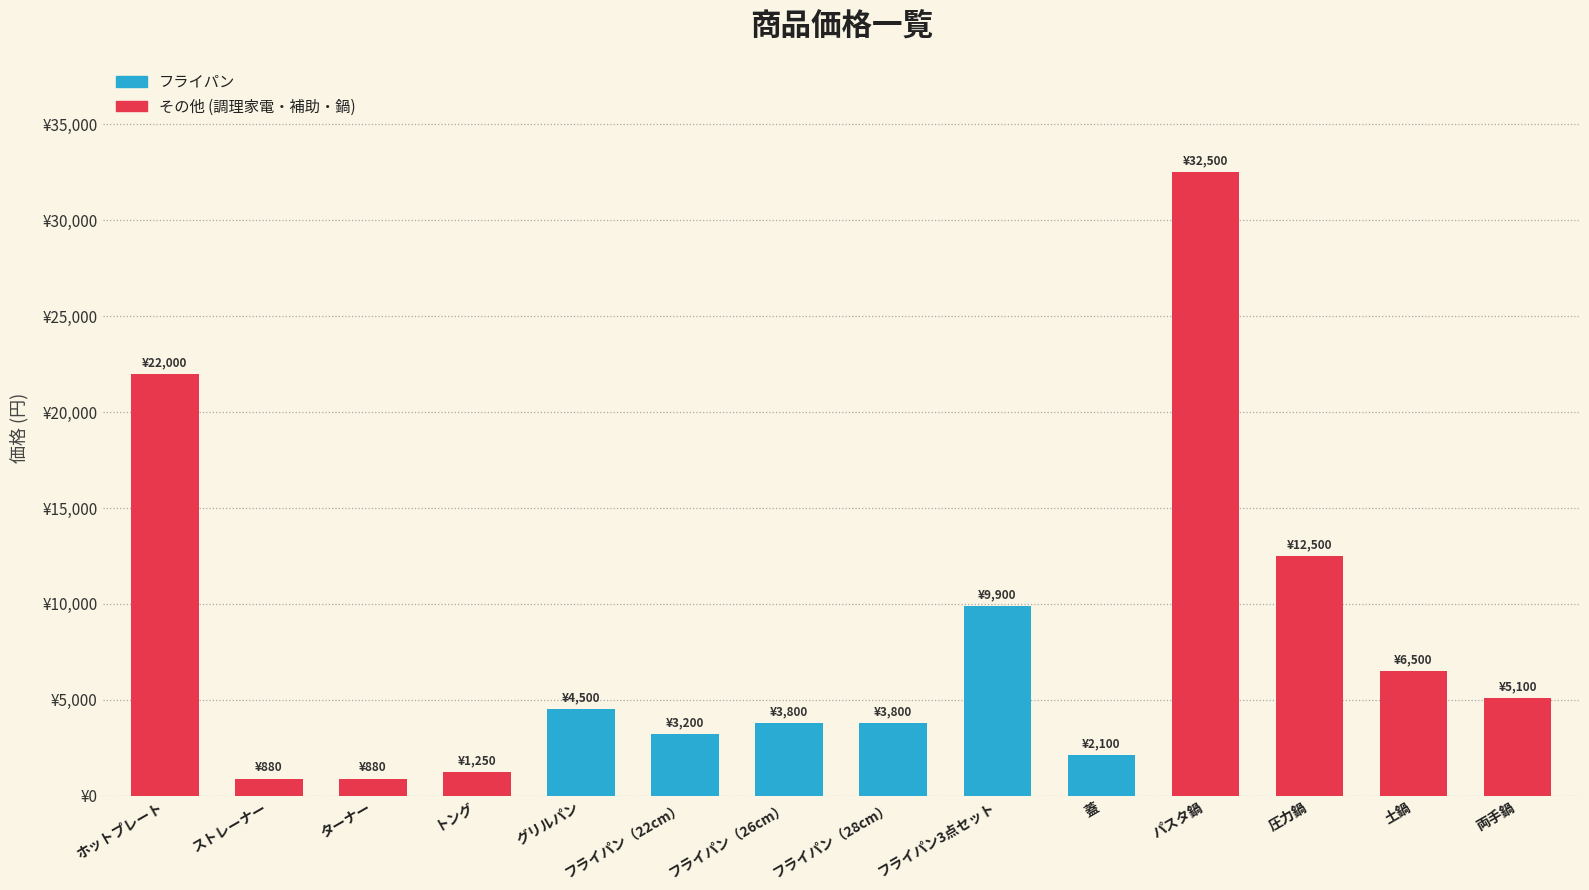

What is the sum of the values at ホットプレート and 蓋?

24100